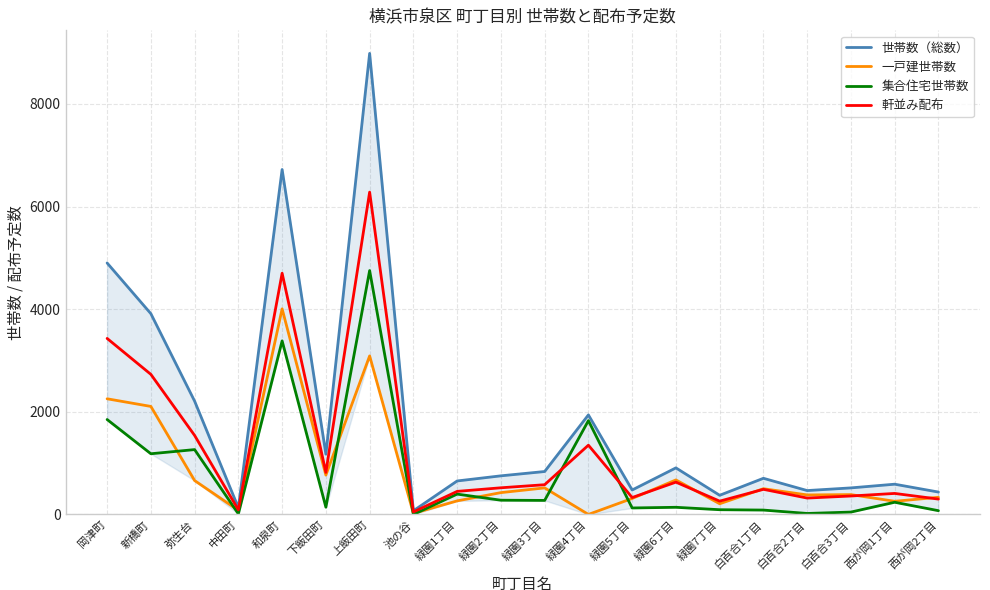

True or false: 集合住宅世帯数 has more than 2 interior local peaks.

True